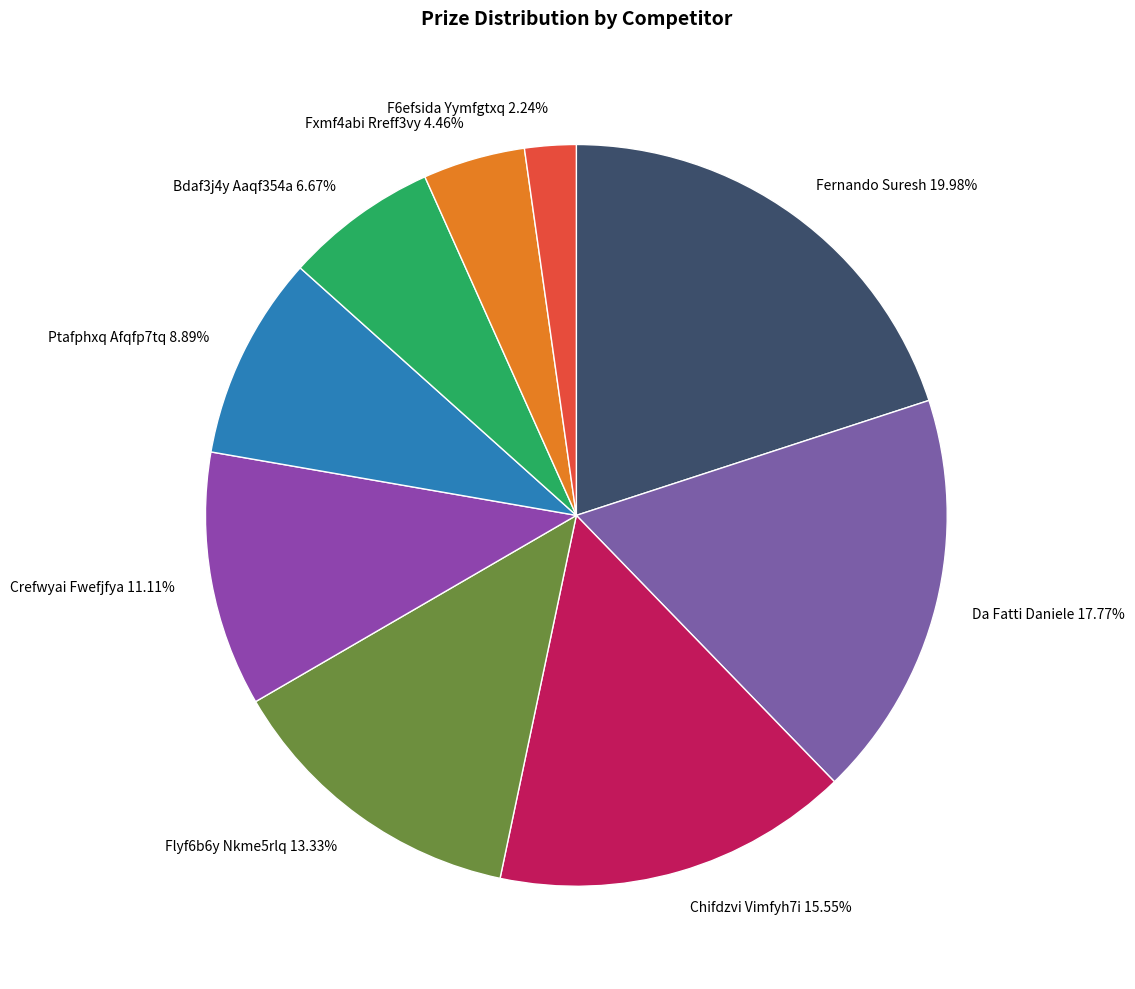

Combined, do F6efsida Yymfgtxq and Fernando Suresh account for over 50%?

No